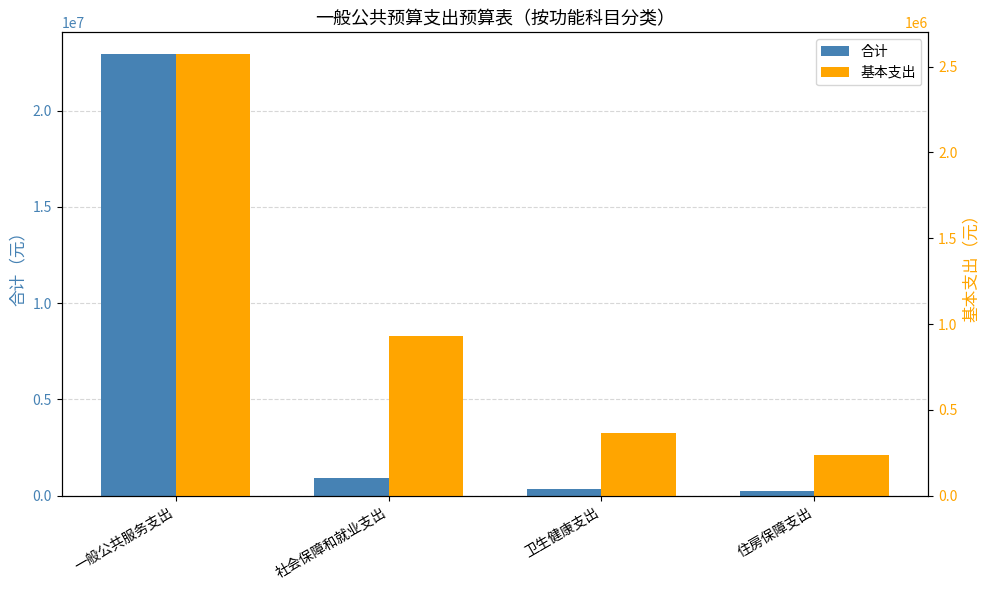

Rank the series at 社会保障和就业支出 from highest to lowest value.

合计, 基本支出